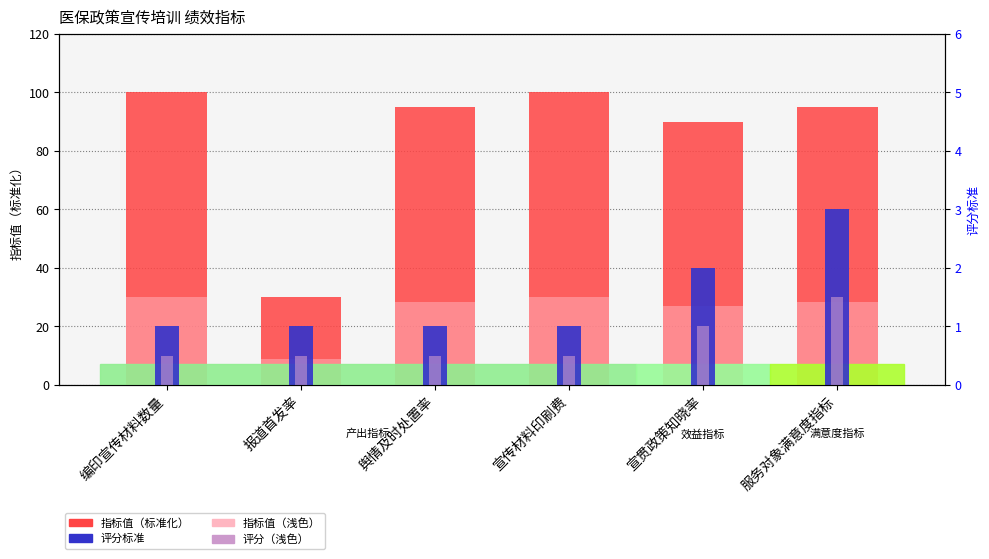

How many bars are there in total?

24